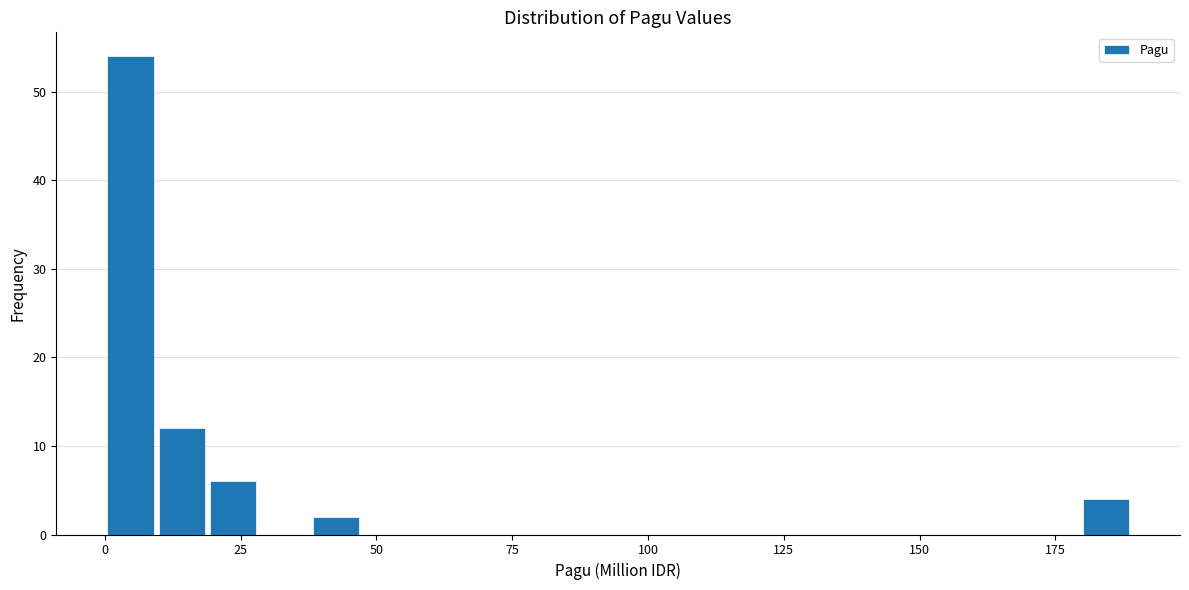

Around what value on the x-axis is the tallest bar? Give the approximate position of its centre, as read against the axis.

5